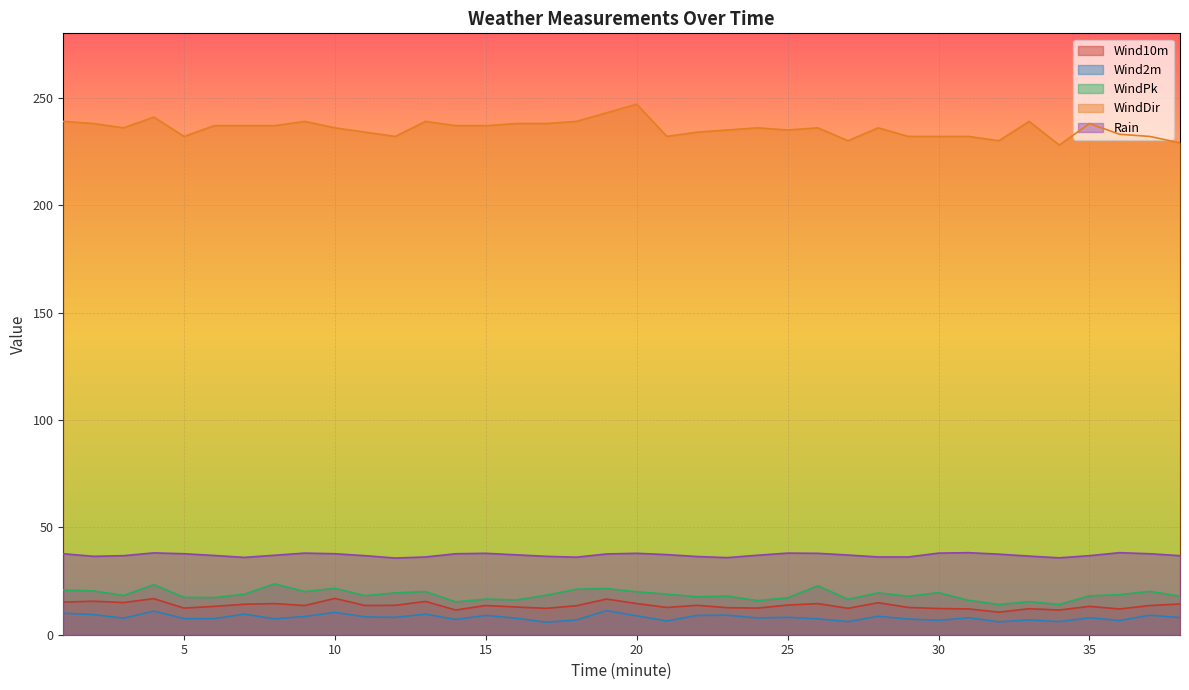

Which series has the widest spread of values?

WindDir